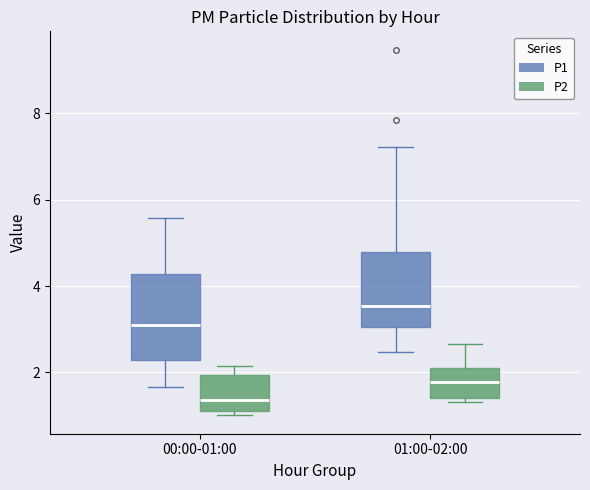

Reading left to right, transcribe this box plot: for each box, give where its median line is, the range the box spans, and where its two whiskers end, as read against the y-axis. The values are not printed on the chart, so give them approximately, as read against the axis.

00:00-01:00 (P1): median 3.2, box 2.2 to 4.2, whiskers 1.6 to 5.6
00:00-01:00 (P2): median 1.4, box 1.2 to 2.0, whiskers 1.0 to 2.2
01:00-02:00 (P1): median 3.6, box 3.0 to 4.8, whiskers 2.4 to 7.2
01:00-02:00 (P2): median 1.8, box 1.4 to 2.0, whiskers 1.4 (just below the box's lower edge) to 2.6